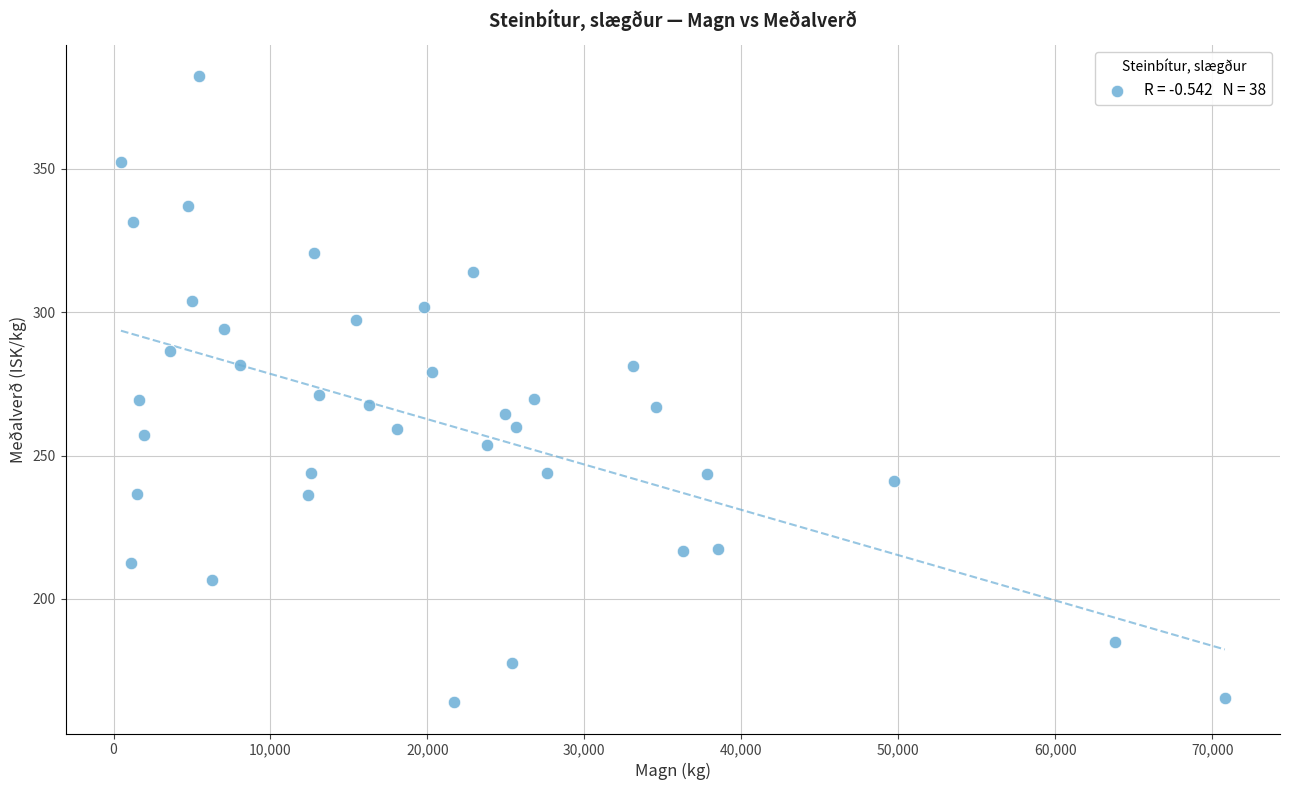

What is the range of Y values (max minus min)?

218.3